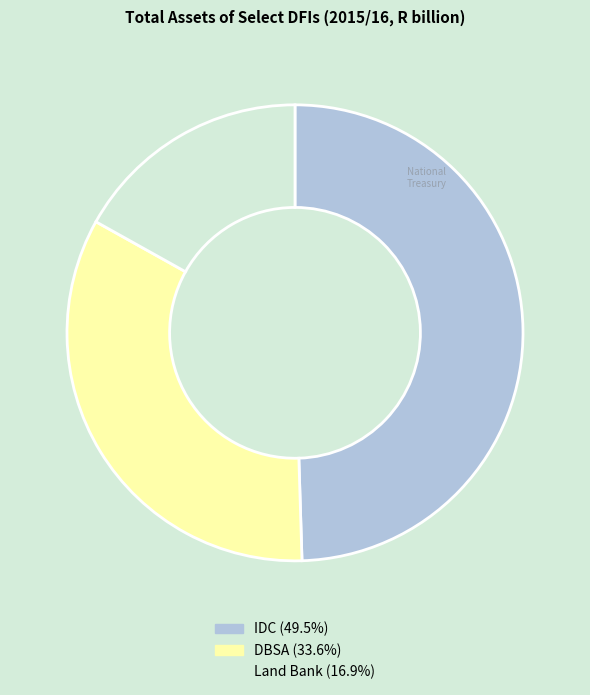

Is there any slice that represents more than half of the pie?

No